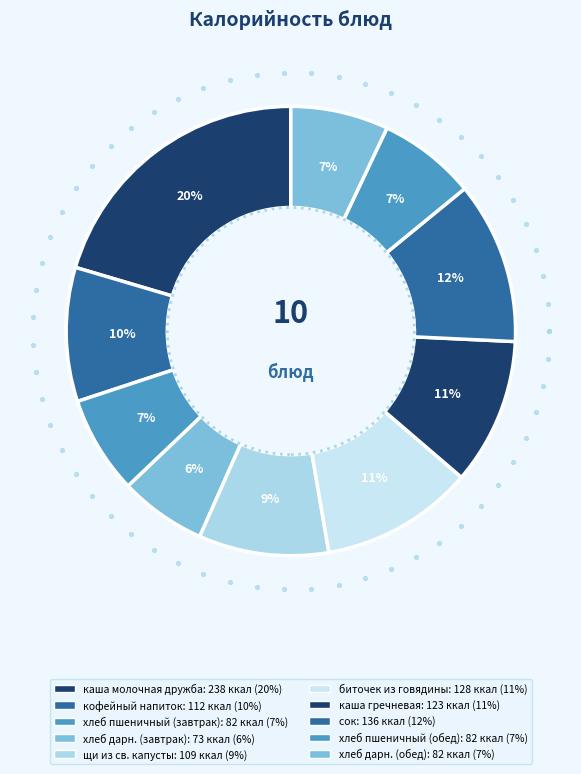

Approximately how many times larger is the value at щи из св. капусты compared to хлеб дарн. (обед)?

1.3